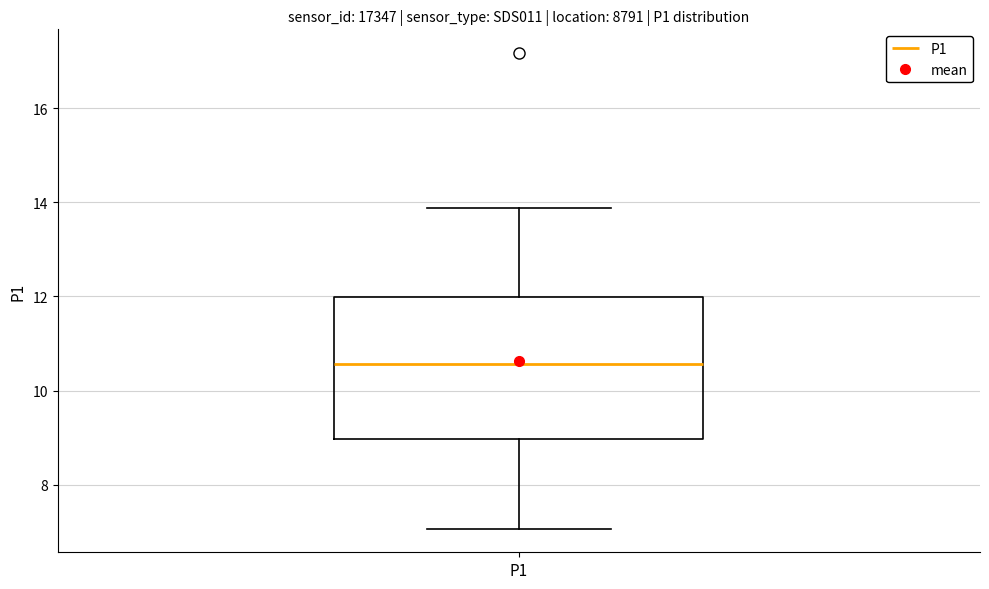

Read this box plot against the y-axis: the position of the median line, the range covered by the box, and the ends of both whiskers. The values are not printed on the chart, so give them approximately, as read against the axis.

median 10.6, box 9.0 to 12.0, whiskers 7.0 to 13.8